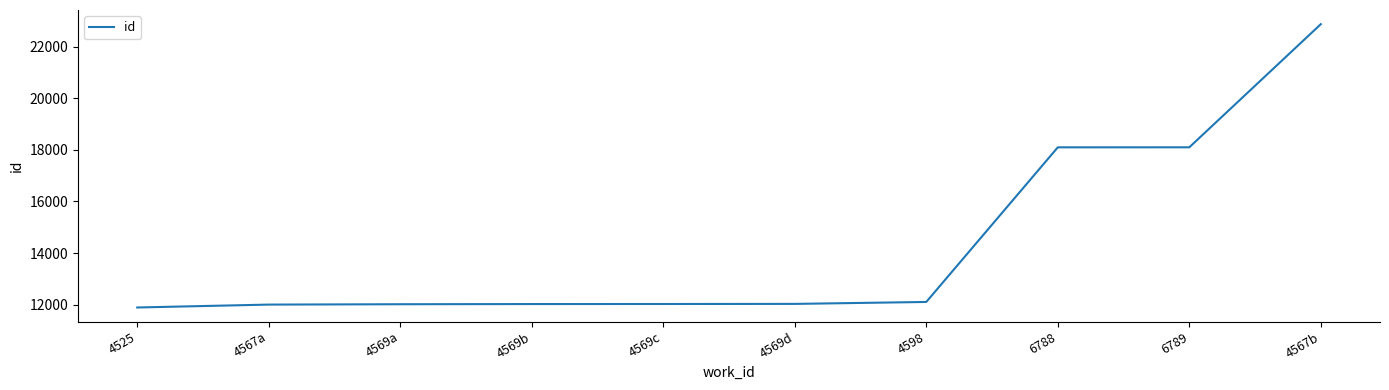

The chart shows a value of 5523 at 4567b. True or false?

False